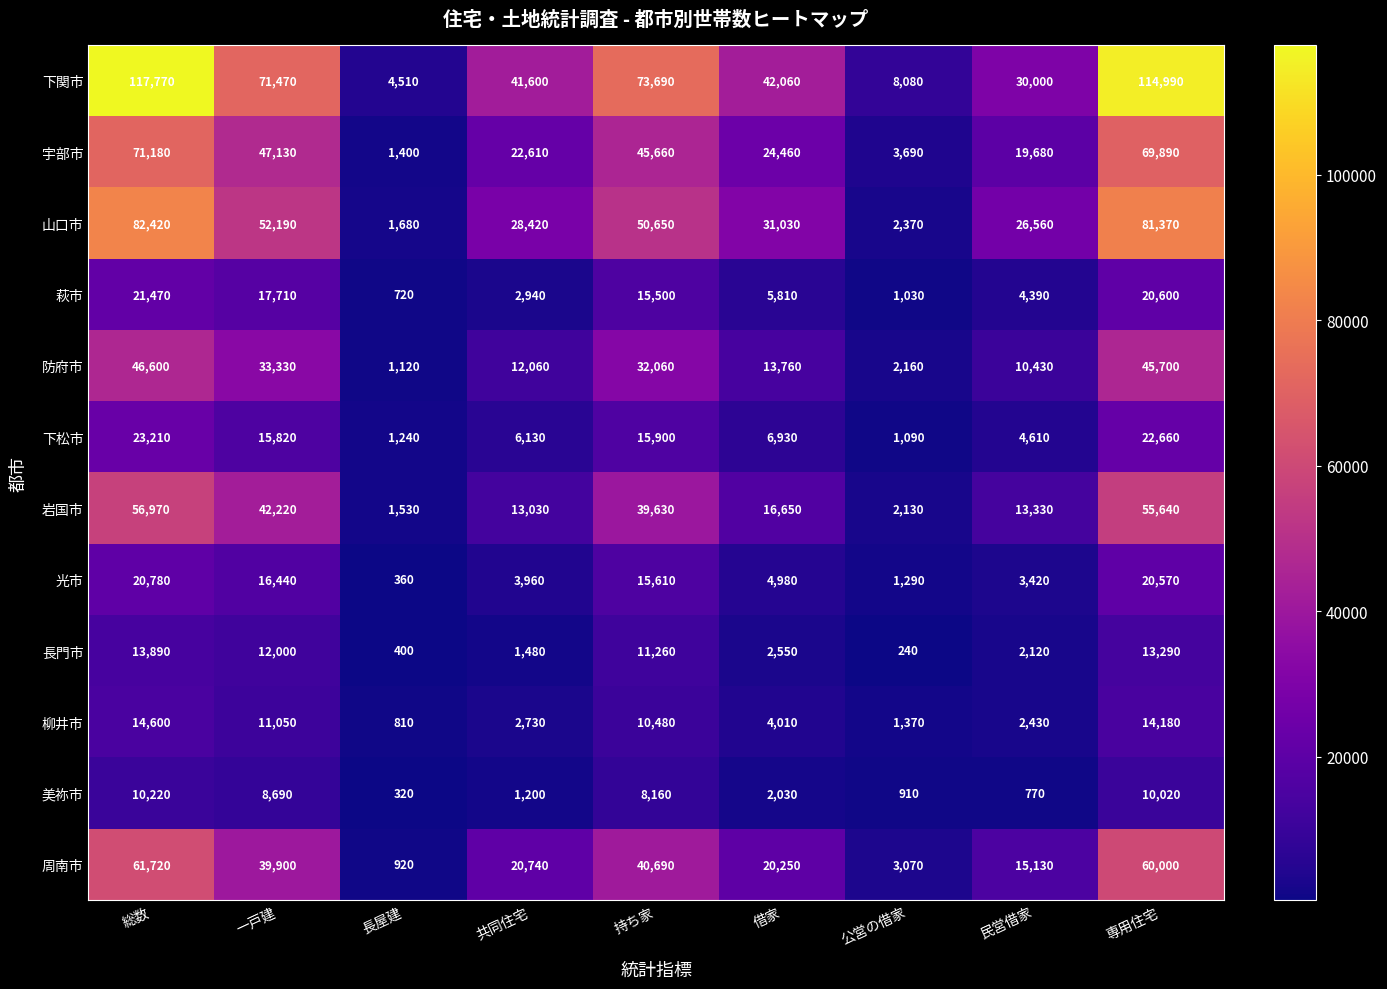

What is the sum of all 宇部市 values?

305700